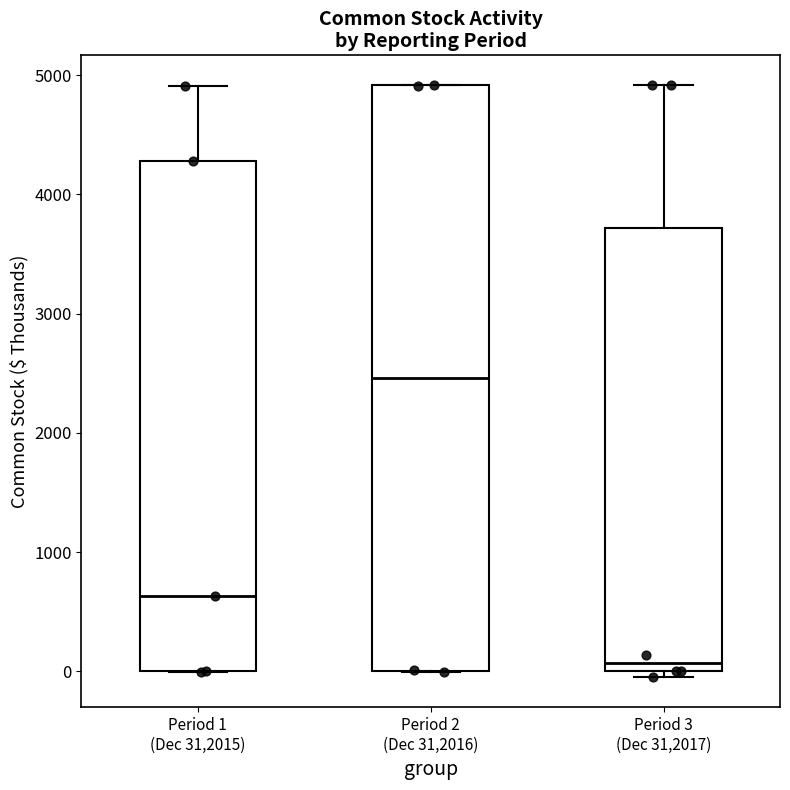

Which box is the tallest, from its lower edge to its upper edge?

Period 2 (Dec 31,2016)